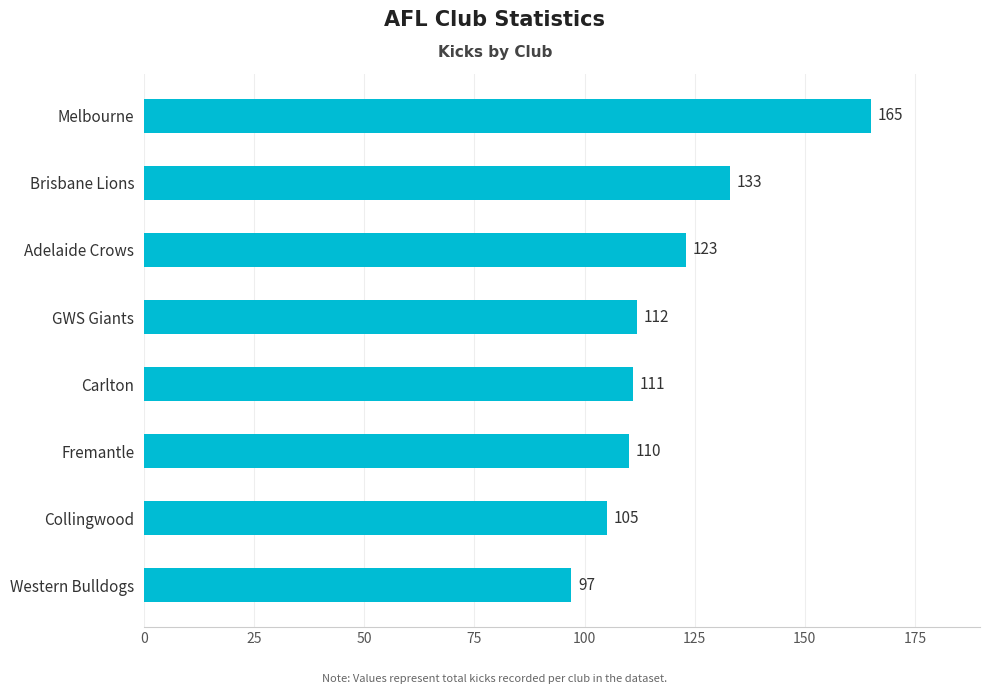

The value at Adelaide Crows is 60. True or false?

False